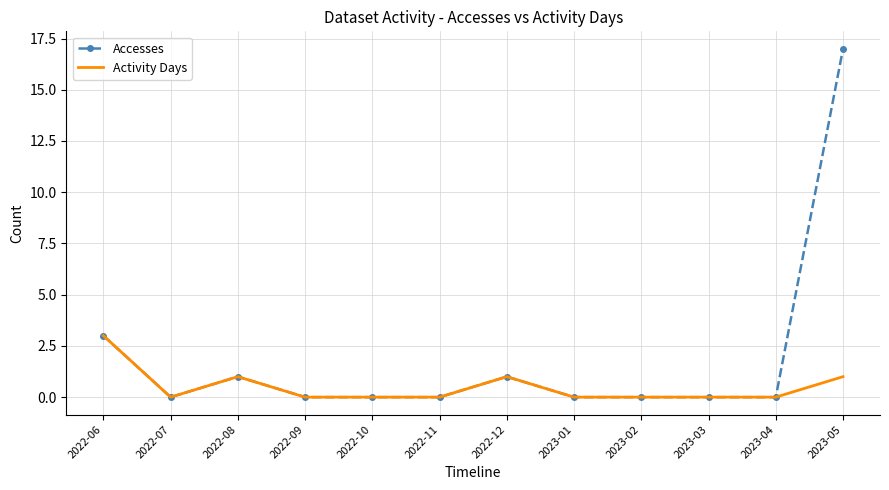

Is it true that Accesses equals 0 at 2022-10?

True